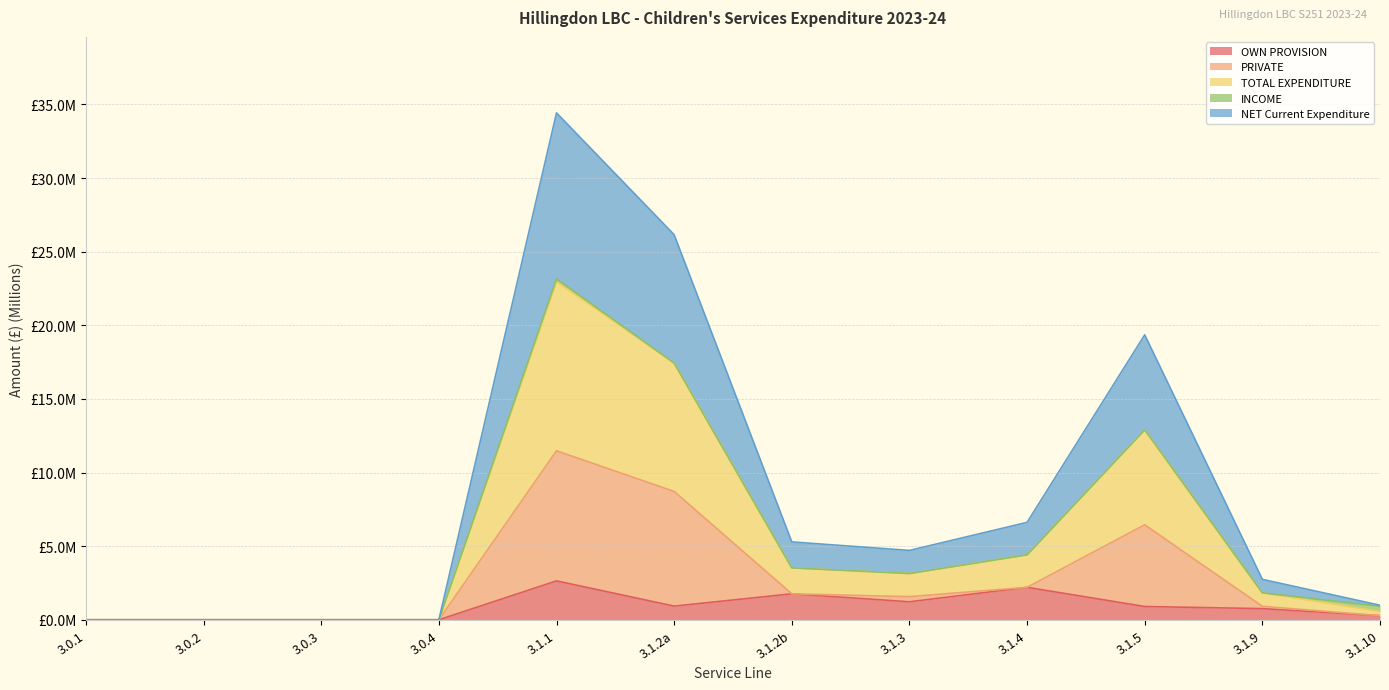

Does the chart display data point markers on the line(s)?

No